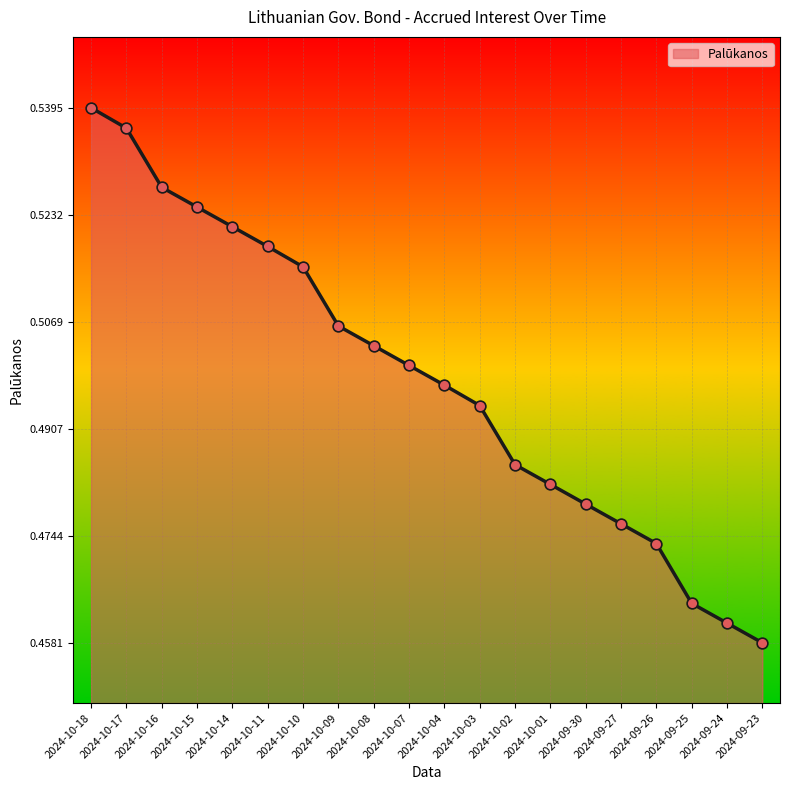

Which has a higher value, 2024-10-11 or 2024-09-23?

2024-10-11